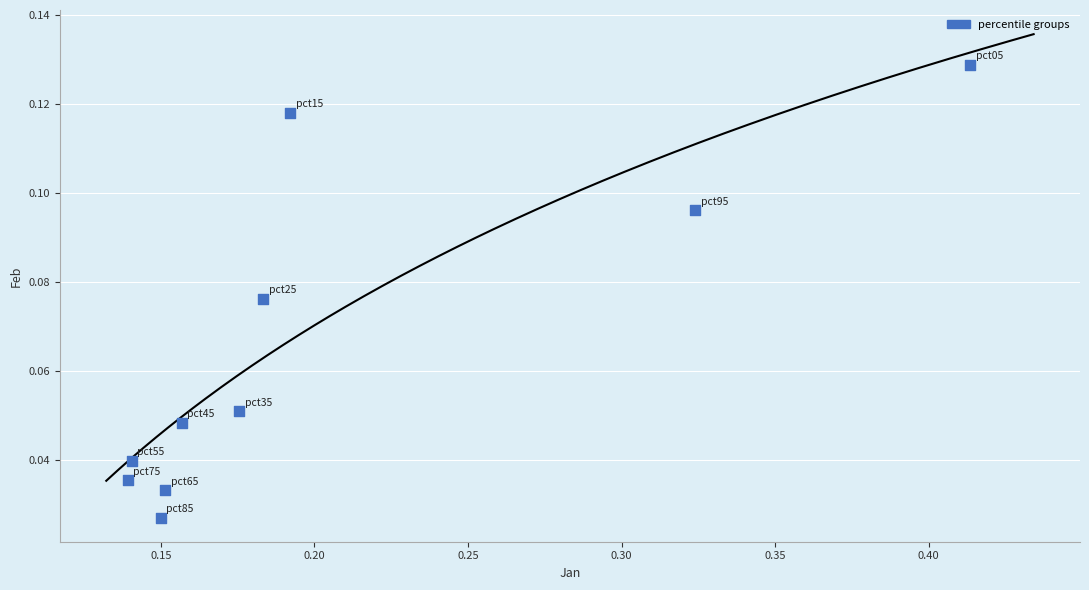

What is the range of X values (max minus min)?

0.3